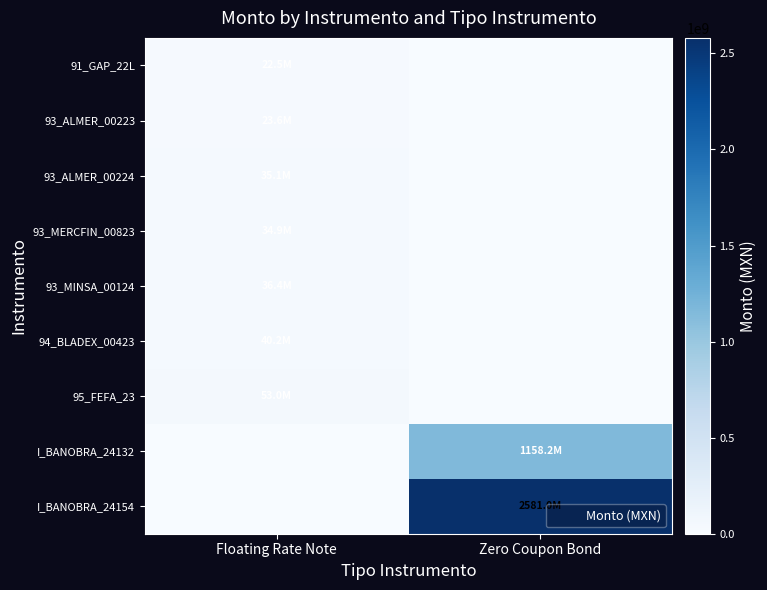

Which series has the largest total across all categories?

I_BANOBRA_24154